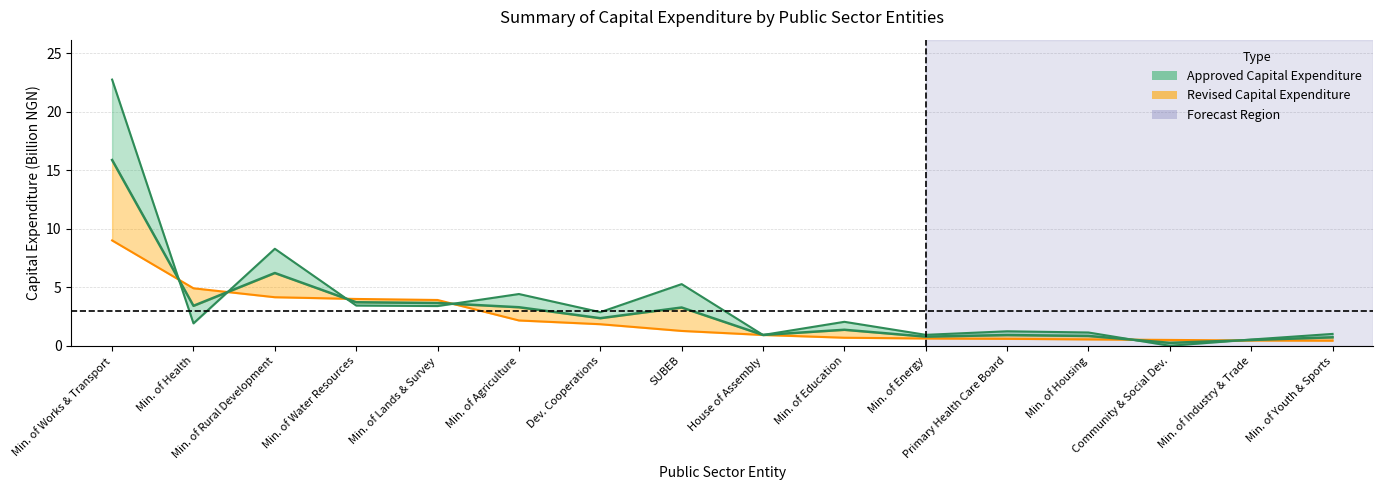

Is the value of revised at Min. of Agriculture greater than the value of approved at Min. of Health?

Yes